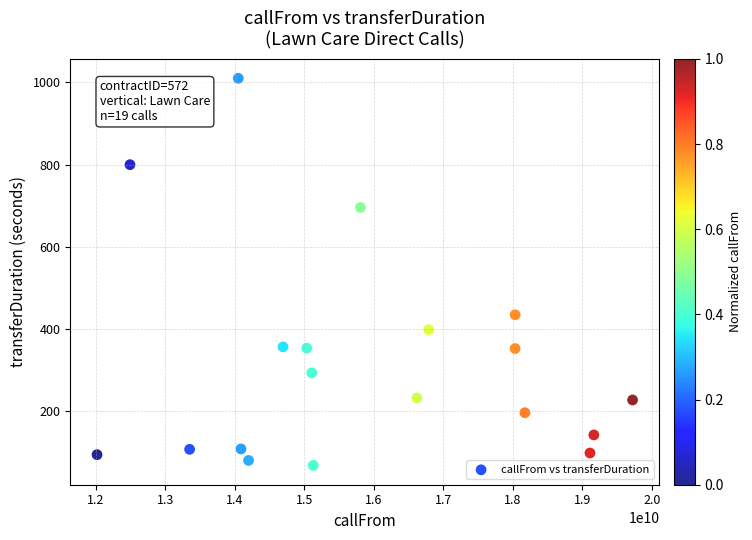

What Y value in the scatter plot is closest to 539?

435